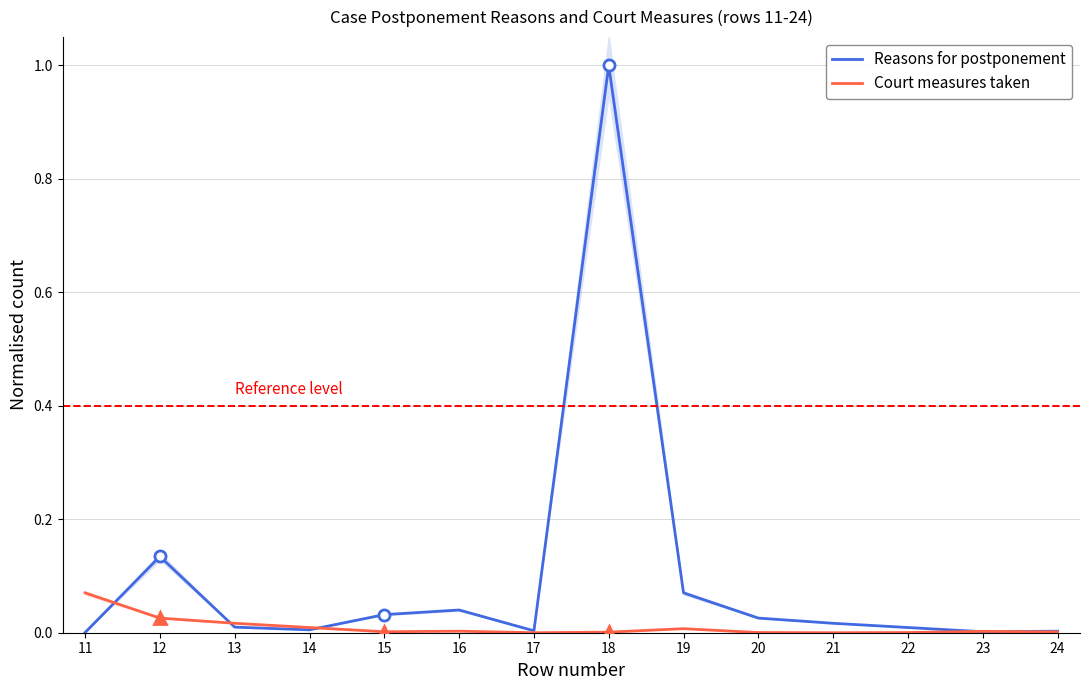

Which category has the highest value in the Court measures taken series?

11